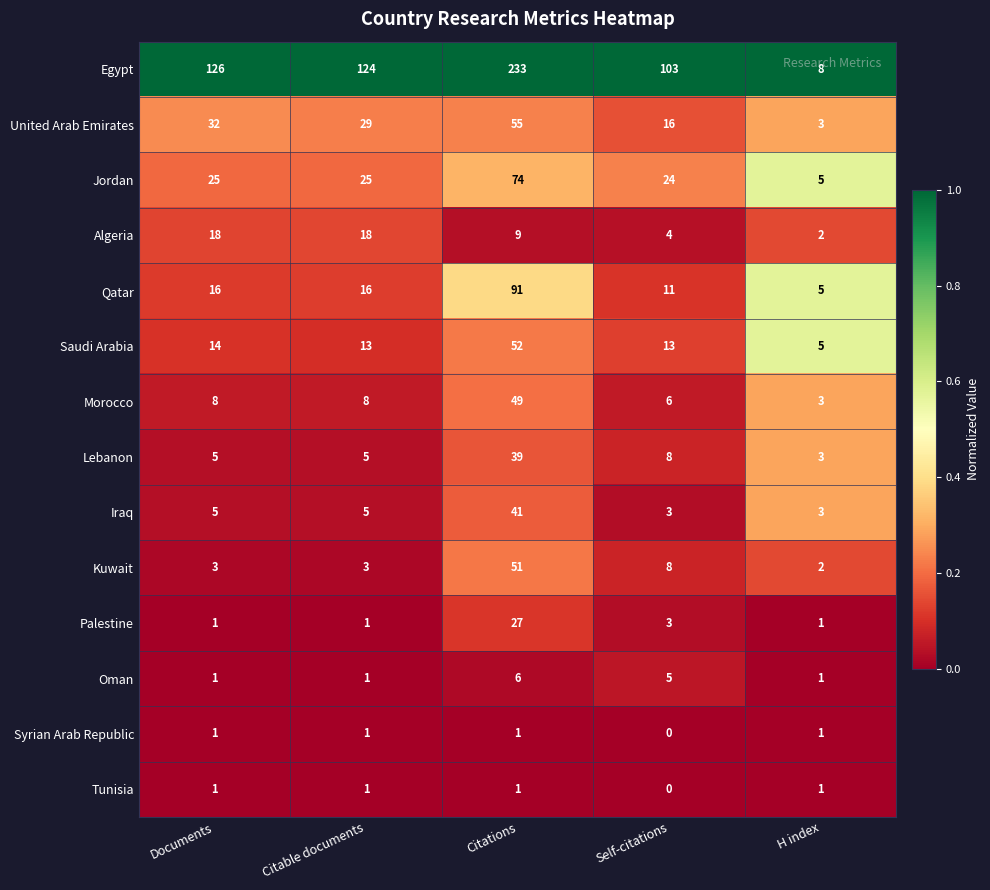

How many distinct data groups are displayed?

14